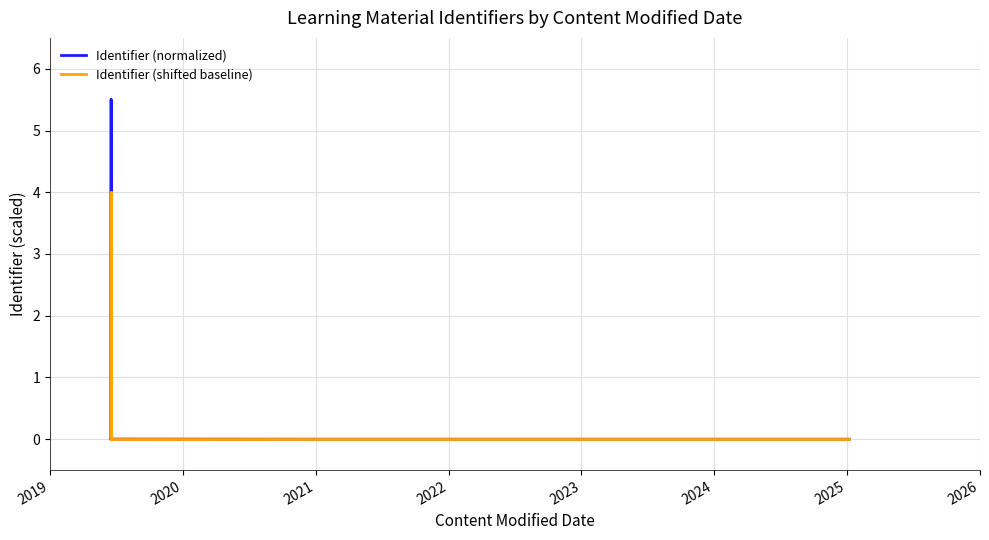

What are all the series names shown in the legend?

Identifier (normalized), Identifier (shifted baseline)